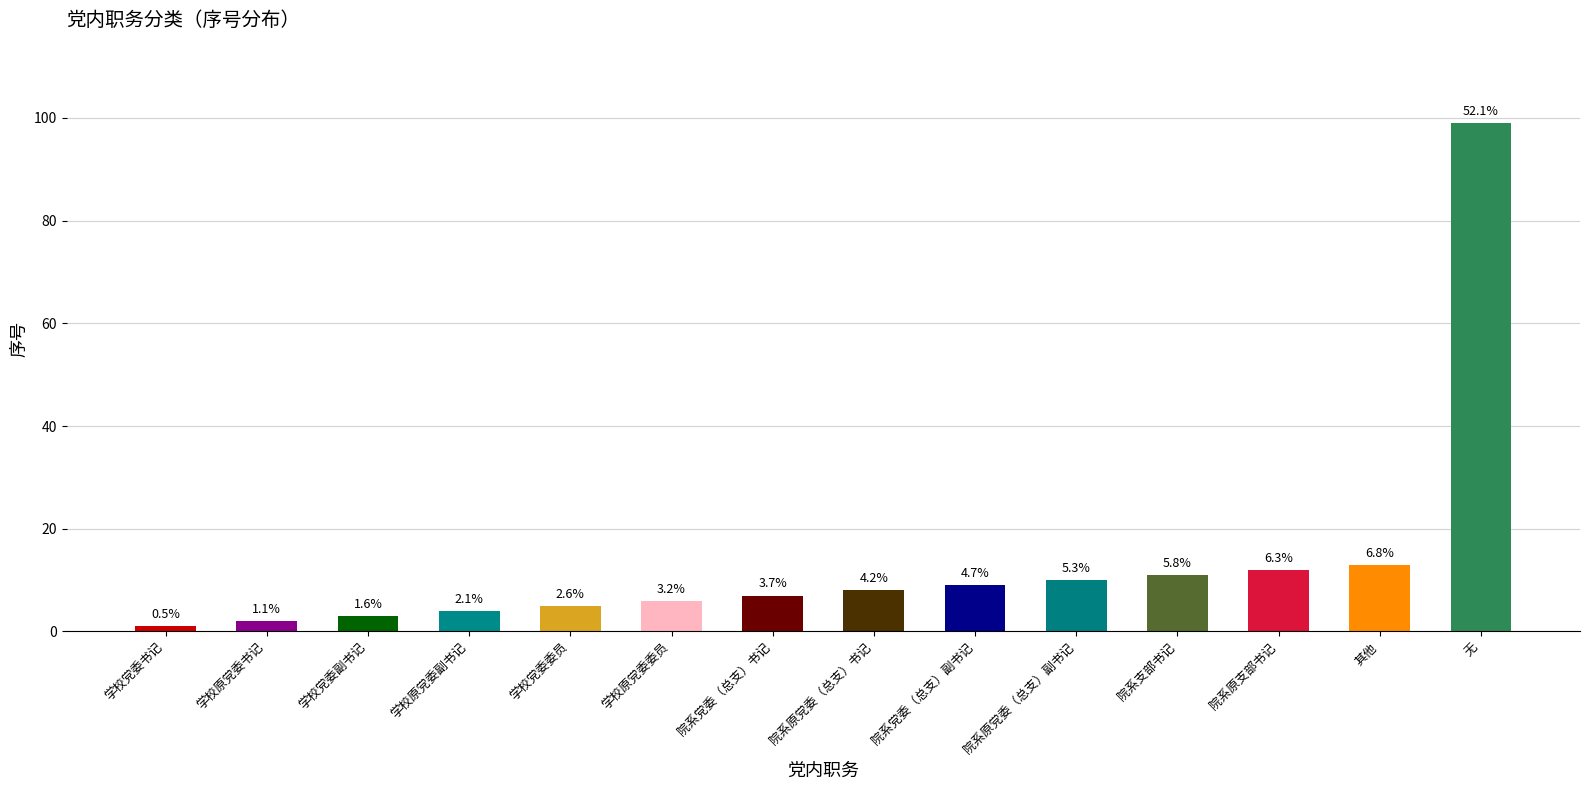

Are the bars horizontal?

No